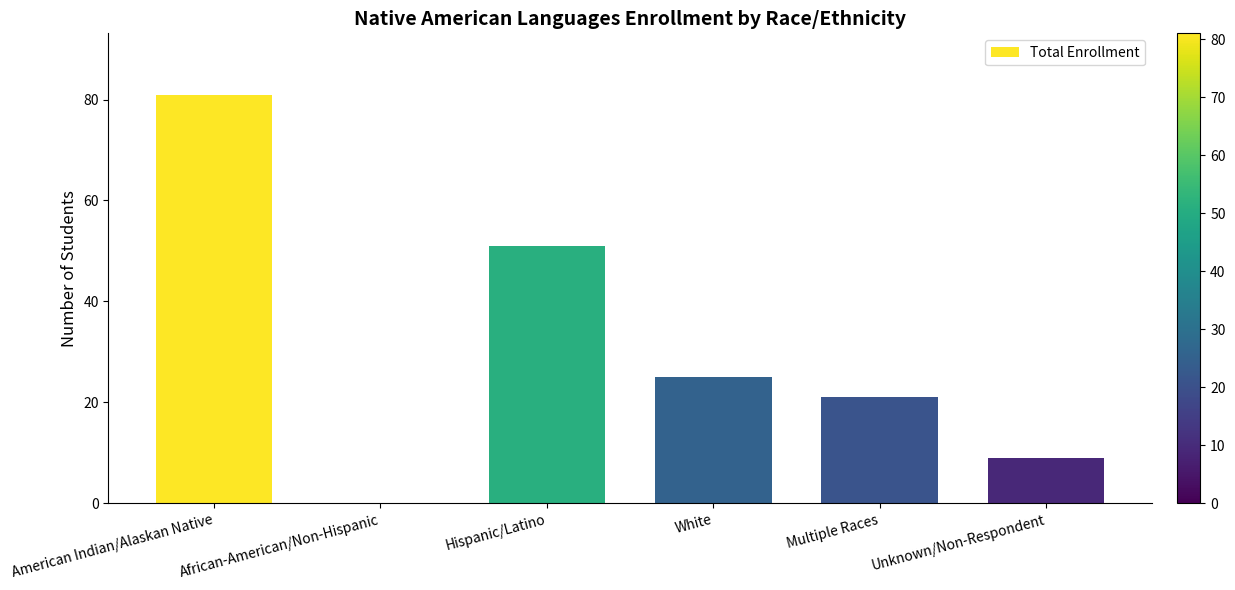

Reading left to right, list all the values displayed in this chart.

American Indian/Alaskan Native=81	African-American/Non-Hispanic=0	Hispanic/Latino=51	White=25	Multiple Races=21	Unknown/Non-Respondent=9